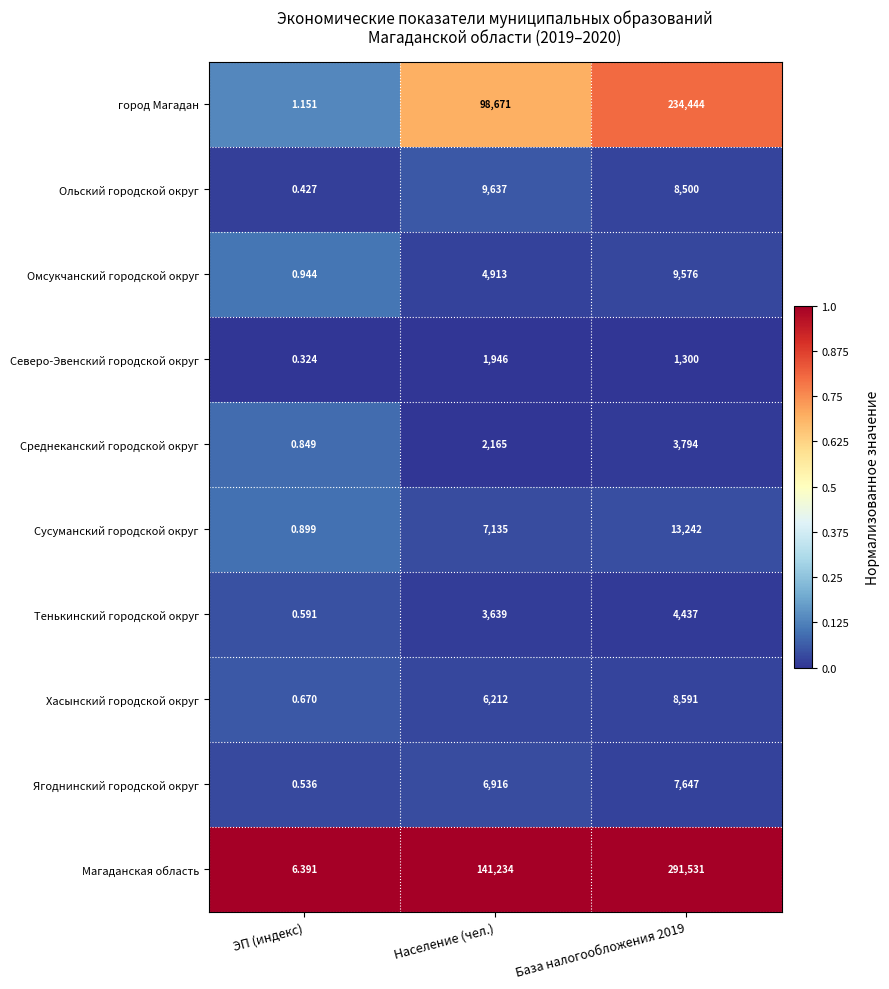

Which series changed the most between ЭП (индекс) and Население (чел.)?

Магаданская область